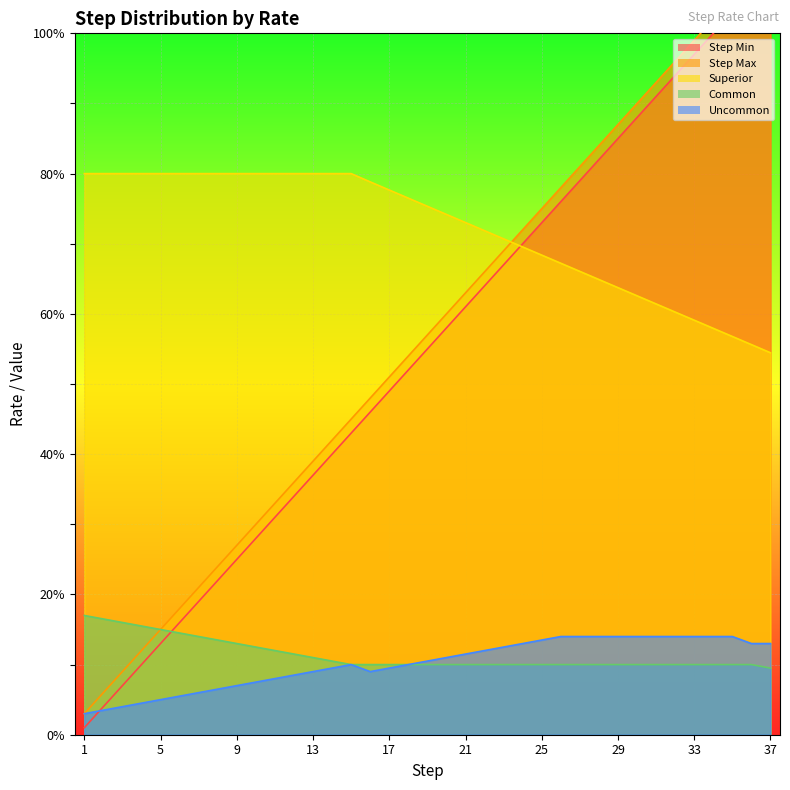

Which label corresponds to the smallest value in the chart?

1